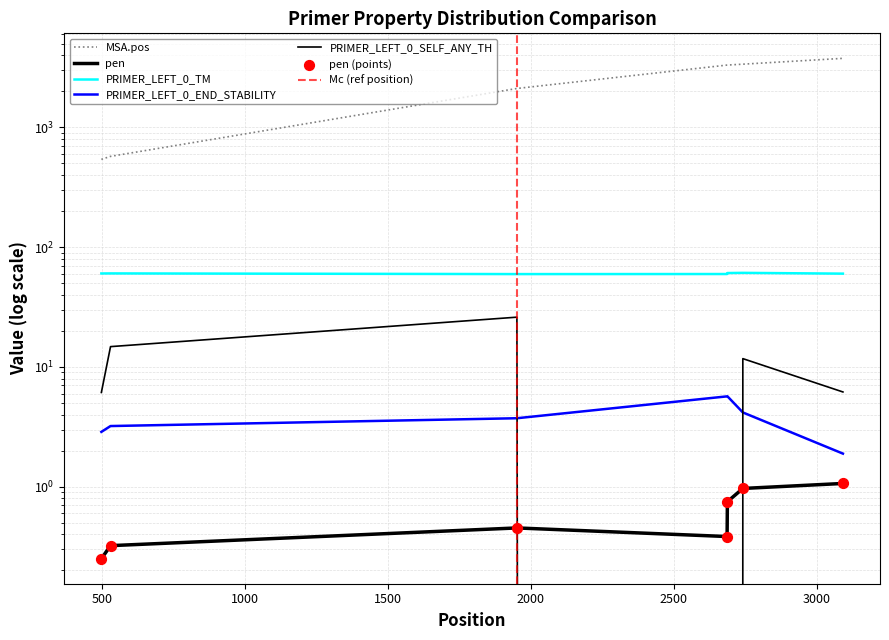

At which category is the sum across all series the highest?

3092